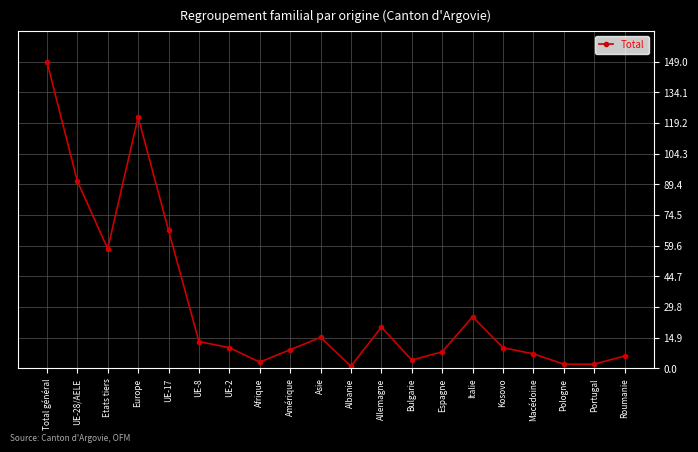

Is it true that the value at UE-28/AELE is 91?

True